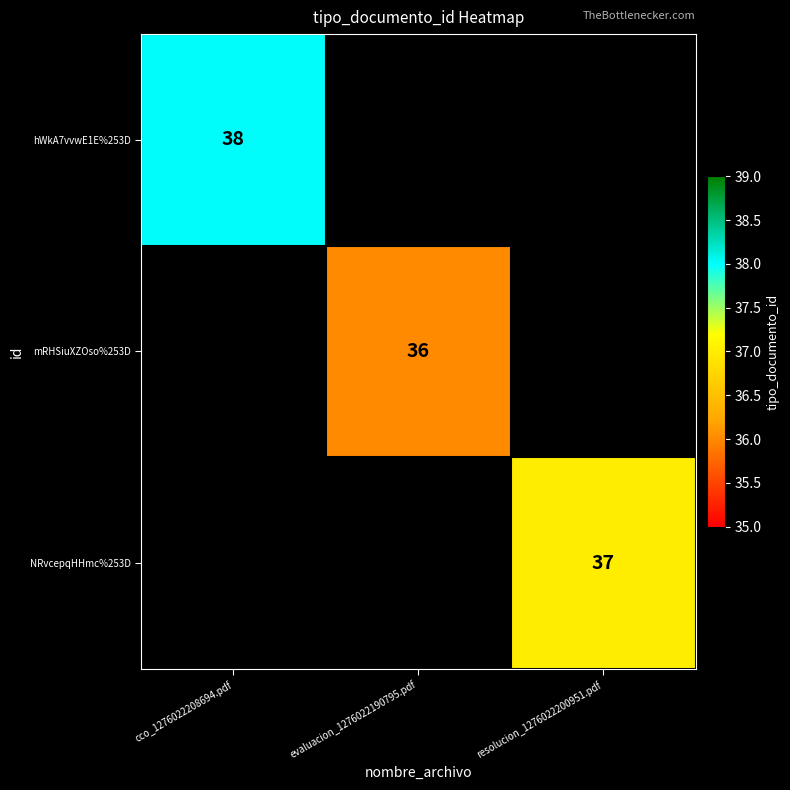

The value of NRvcepqHHmc%253D at resolucion_1276022200951.pdf is 17. True or false?

False